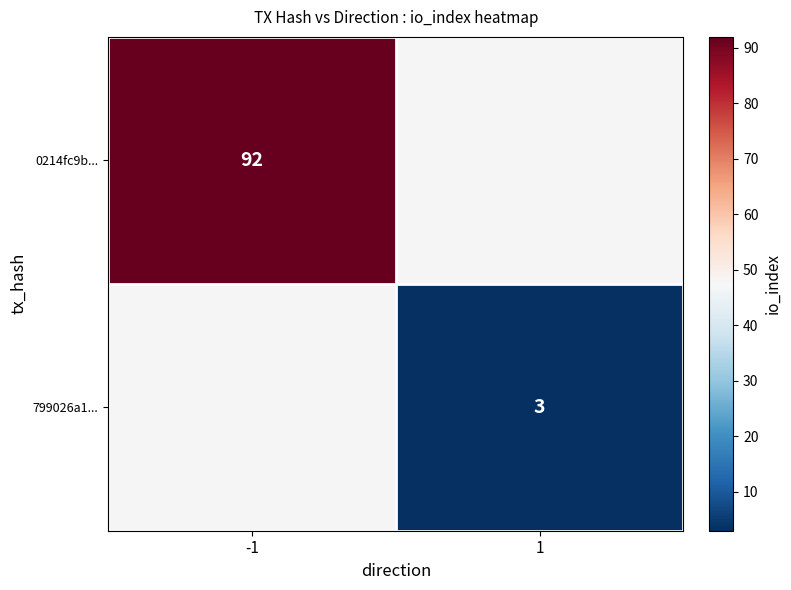

Between 1 and -1, which is larger?

-1